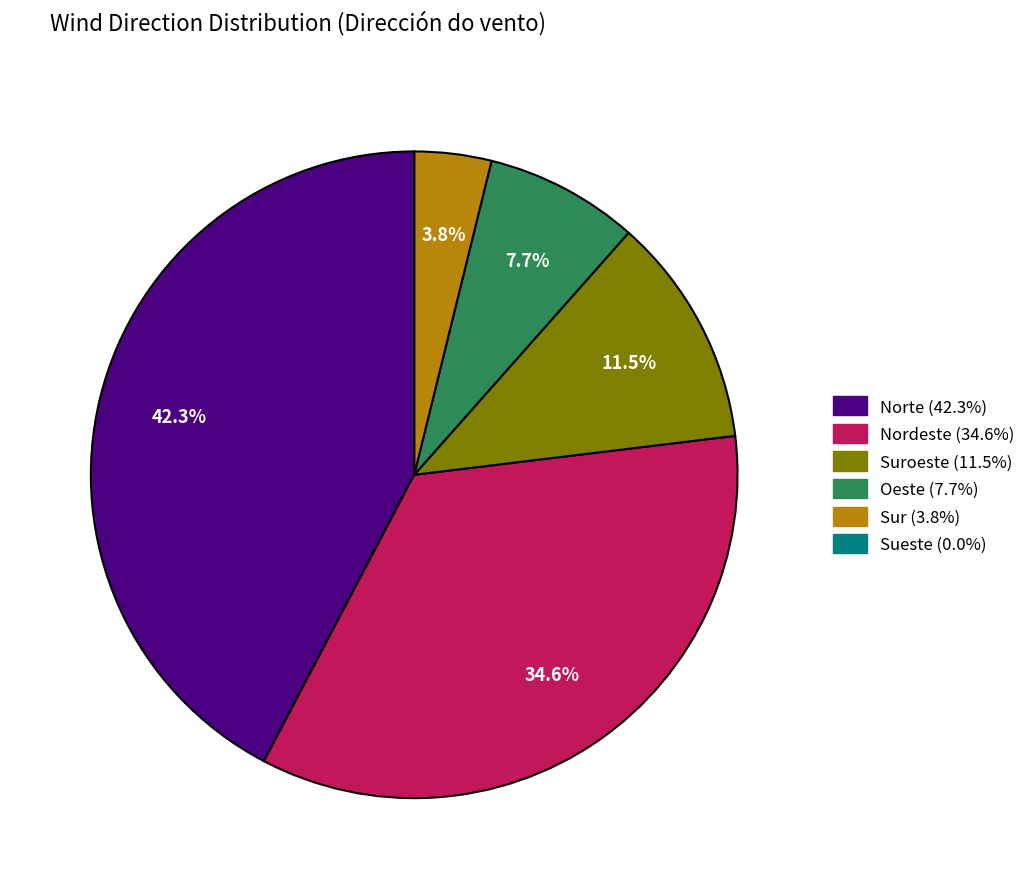

Is there a majority slice in this chart?

No